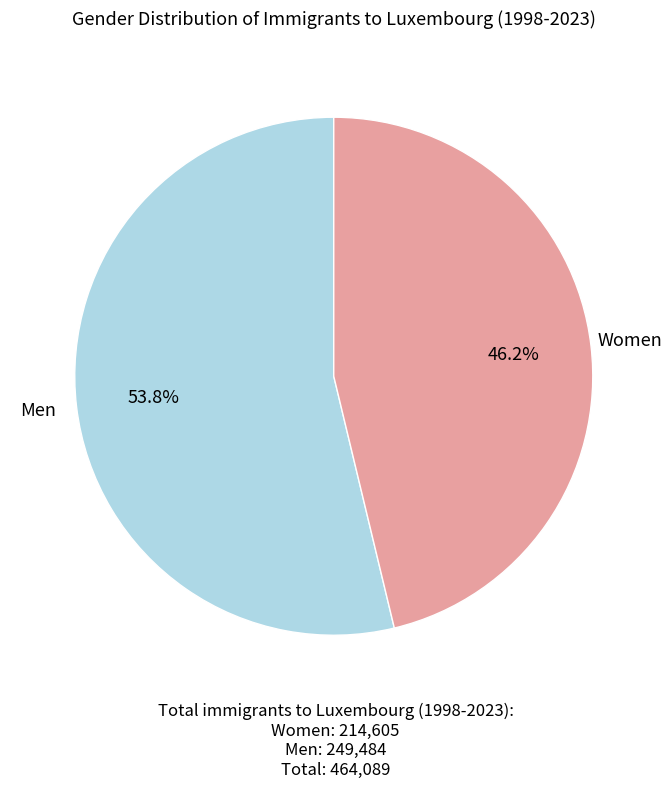

To the nearest percent, what is the average slice percentage?

50%